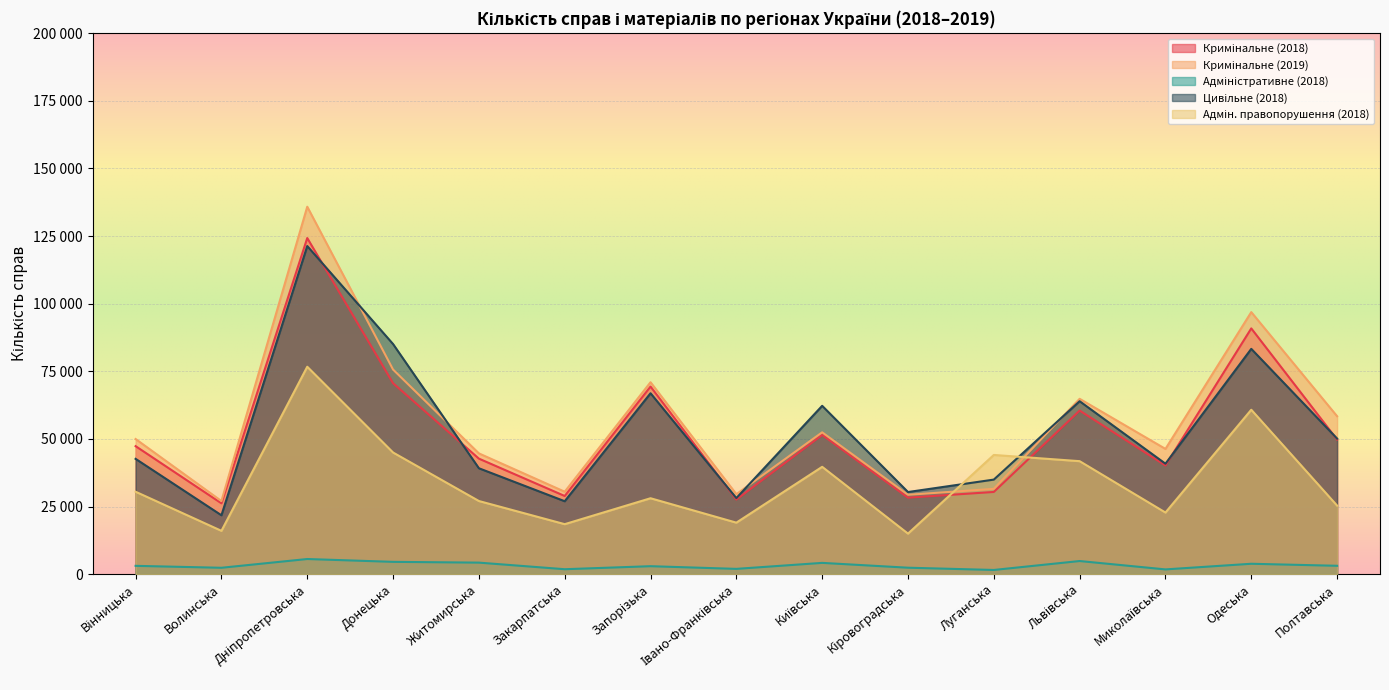

Between Львівська and Житомирська, which is larger?

Львівська